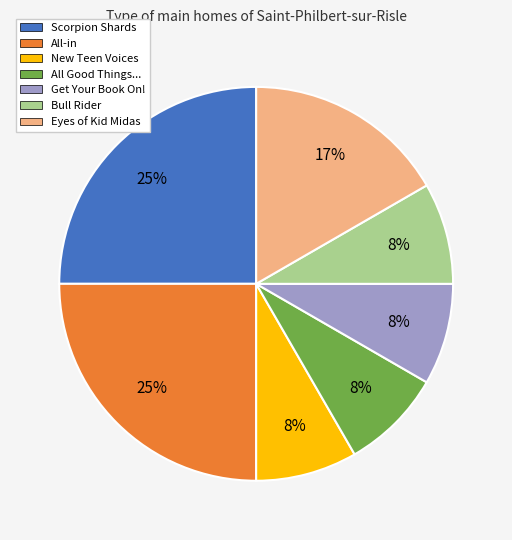

Is there a majority slice in this chart?

No